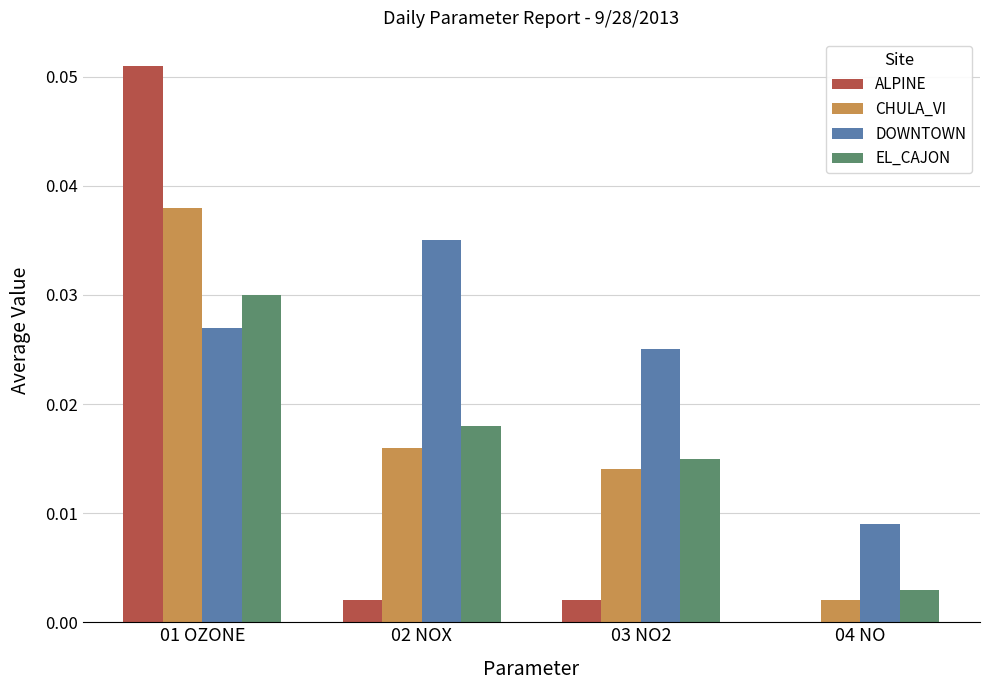

Which series has the largest total across all categories?

DOWNTOWN